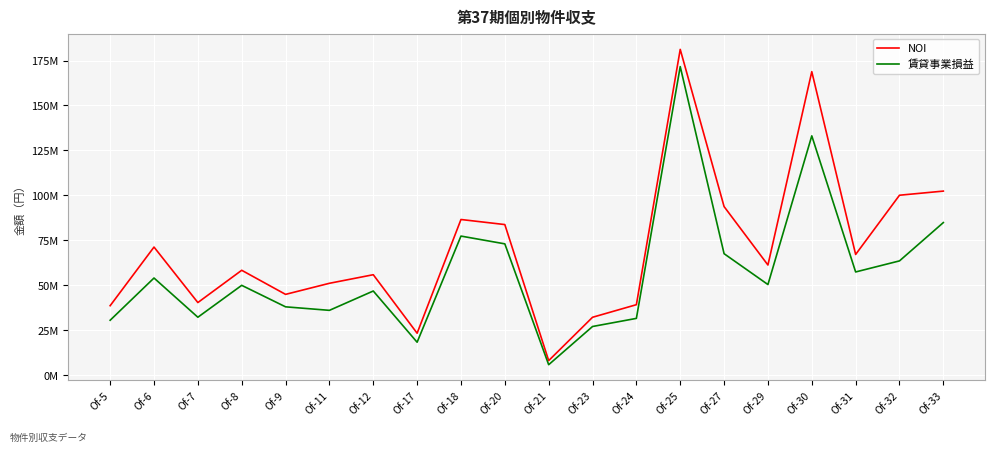

Does the chart have visible grid lines?

Yes